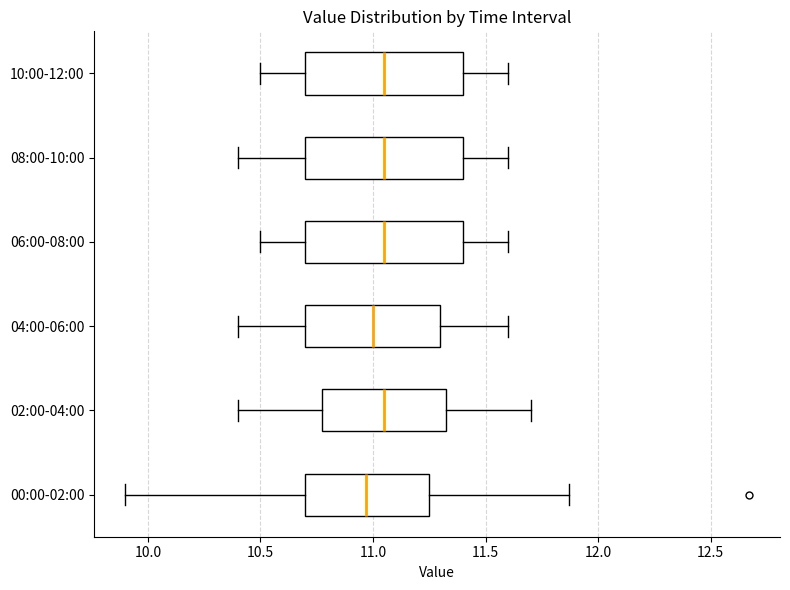

Reading bottom to top, read every box against the x-axis: the position of its median line, the range the box covers, and the ends of its whiskers. The values are not printed on the chart, so give them approximately, as read against the axis.

00:00-02:00: median 10.95, box 10.70 to 11.25, whiskers 9.90 to 11.85
02:00-04:00: median 11.05, box 10.80 to 11.35, whiskers 10.40 to 11.70
04:00-06:00: median 11.00, box 10.70 to 11.30, whiskers 10.40 to 11.60
06:00-08:00: median 11.05, box 10.70 to 11.40, whiskers 10.50 to 11.60
08:00-10:00: median 11.05, box 10.70 to 11.40, whiskers 10.40 to 11.60
10:00-12:00: median 11.05, box 10.70 to 11.40, whiskers 10.50 to 11.60